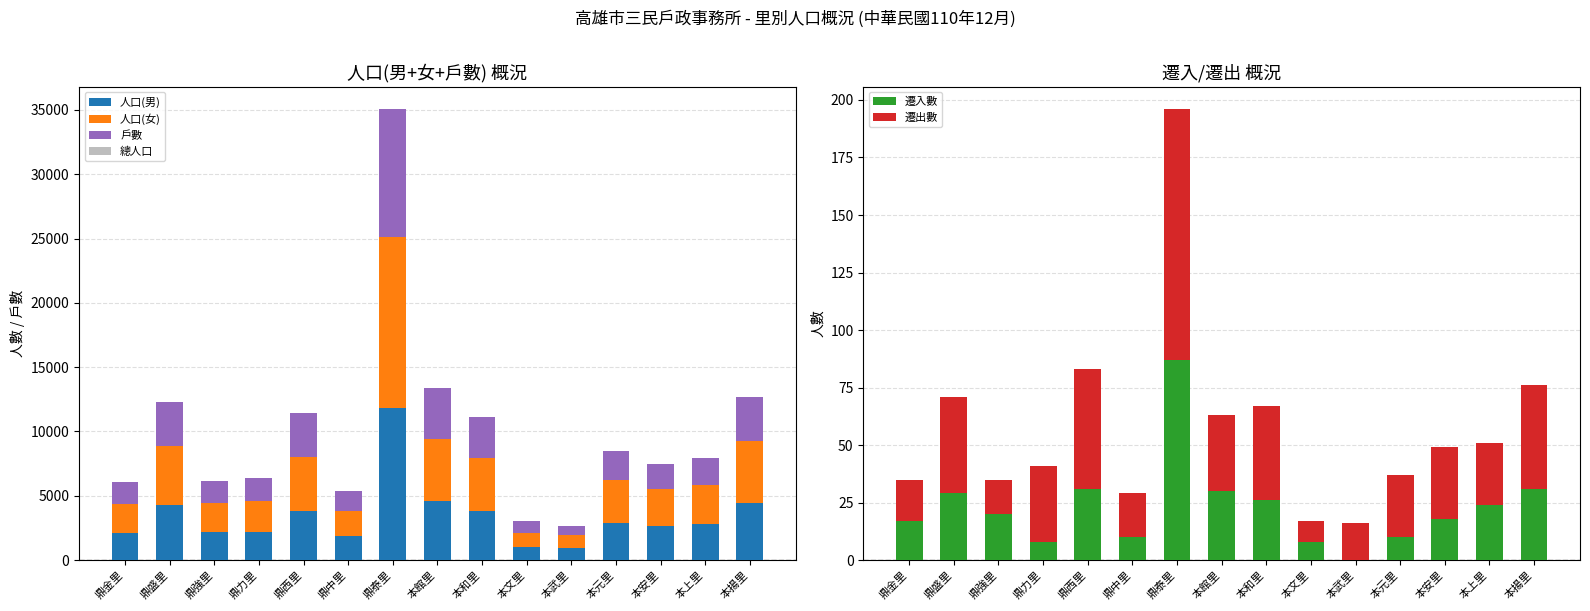

Rank the series at 鼎盛里 from highest to lowest value.

總人口, 人口(女), 人口(男), 戶數, 遷出數, 遷入數